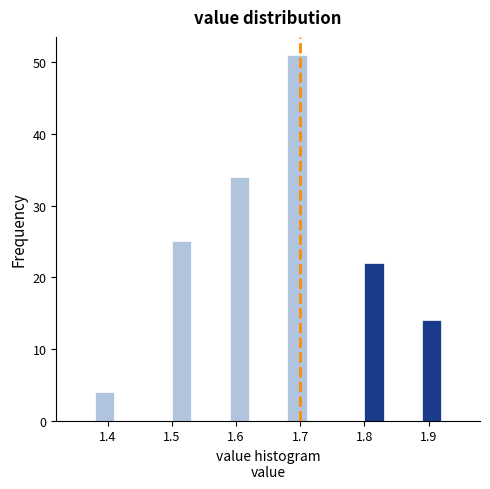

Around what value on the x-axis is the tallest bar? Give the approximate position of its centre, as read against the axis.

1.70